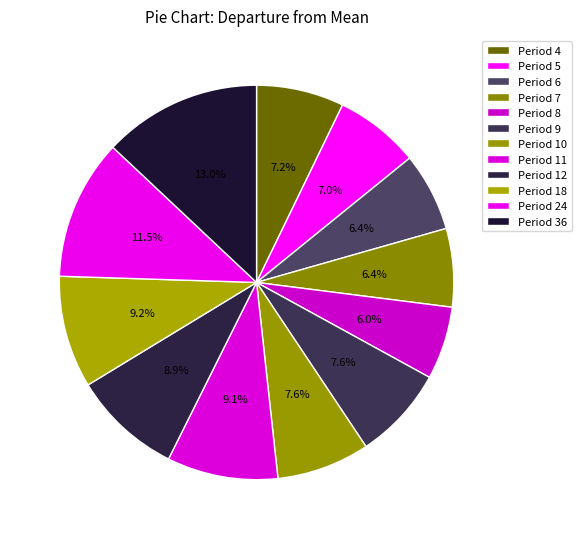

To the nearest percent, what is the average slice percentage?

8%